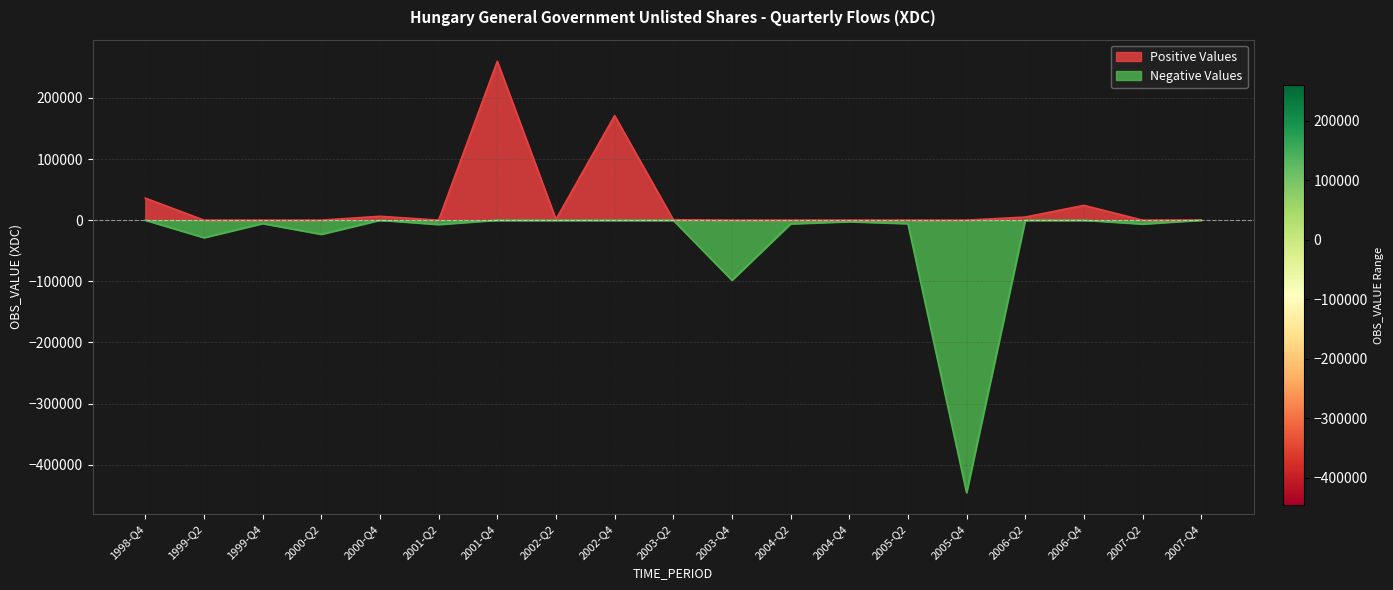

What is the minimum value shown in the chart?

-445617